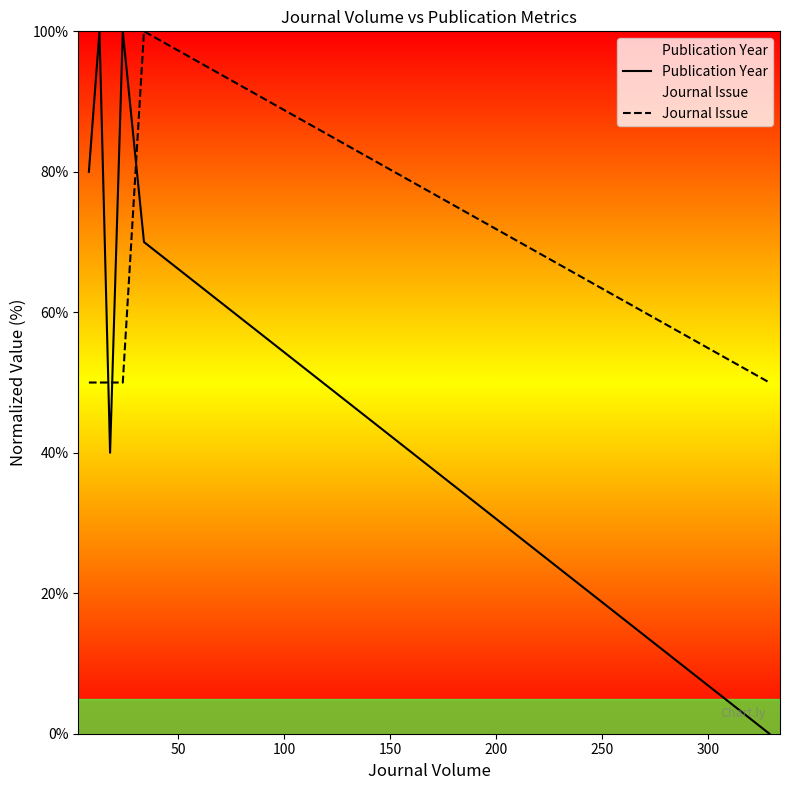

How many times do Publication Year and Journal Issue cross each other?

3